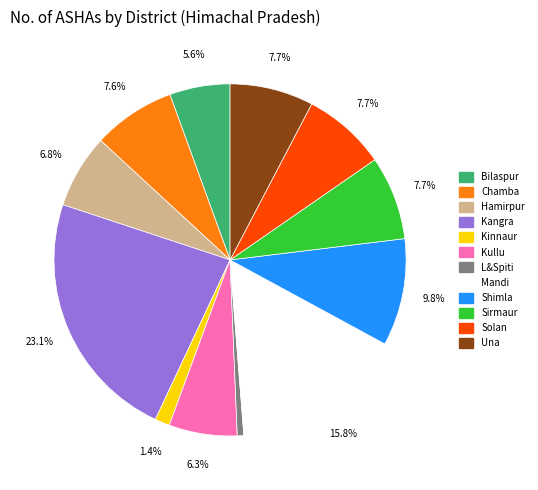

To the nearest percent, what is the difference between the Kinnaur and Kangra slice percentages?

22%